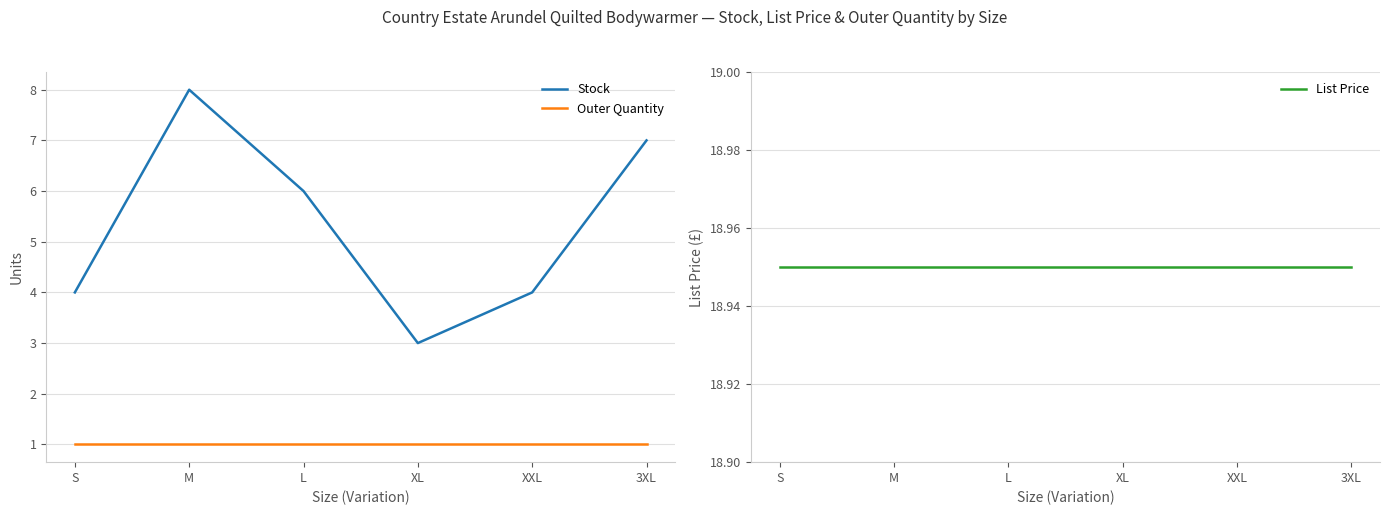

Which series has the largest total across all categories?

List Price